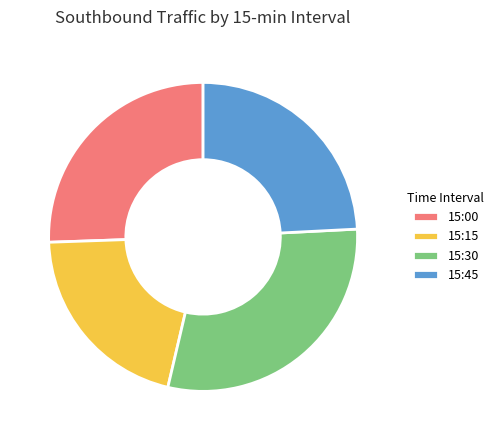

Is the sum of 15:15 and 15:30 greater than half?

Yes